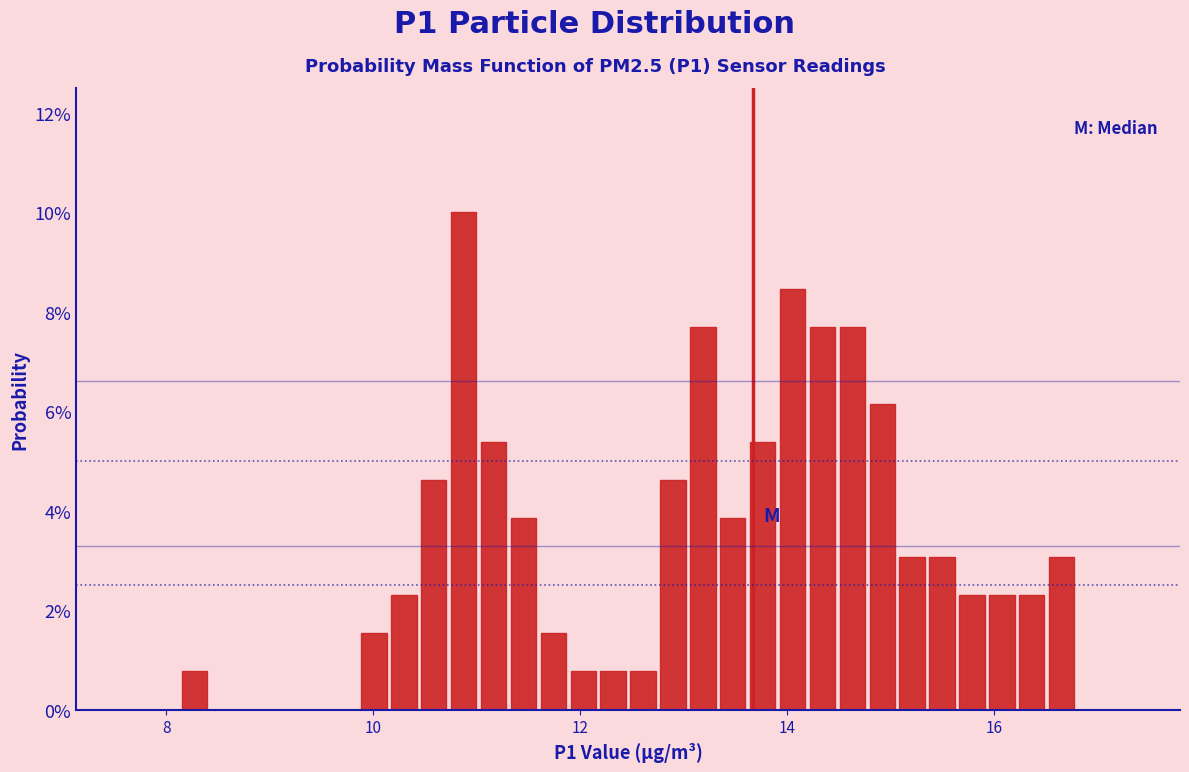

Around what value on the x-axis is the tallest bar? Give the approximate position of its centre, as read against the axis.

10.8